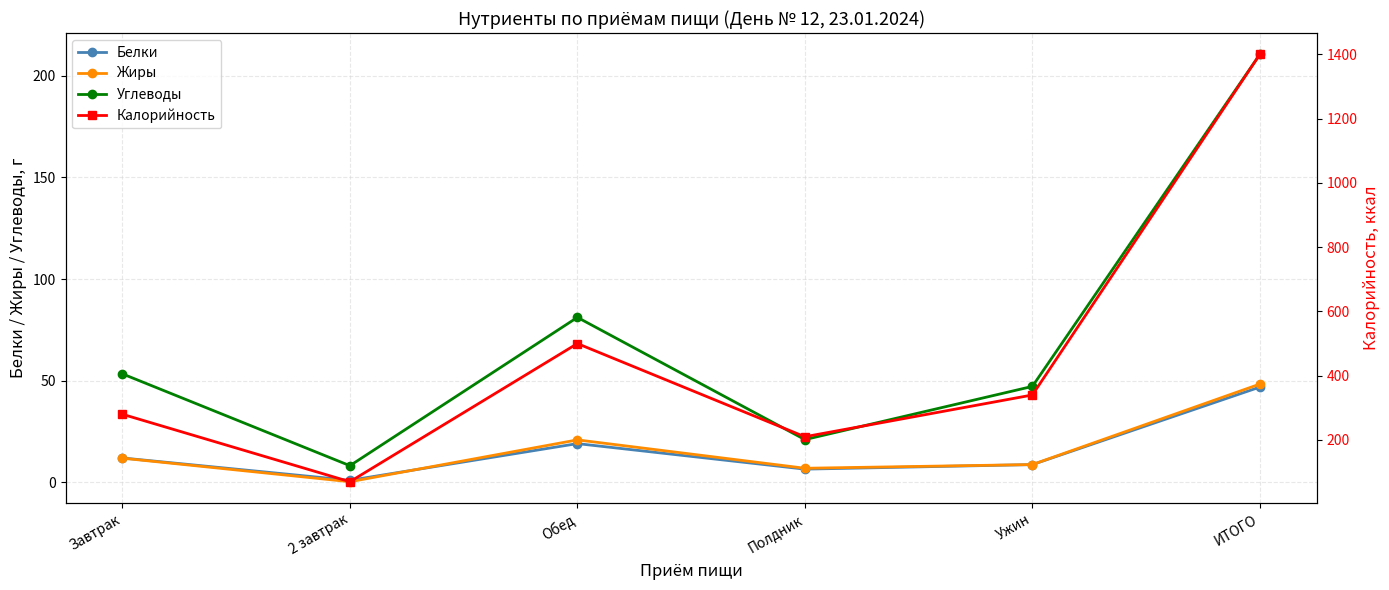

How many values in the Углеводы series exceed 53?

3